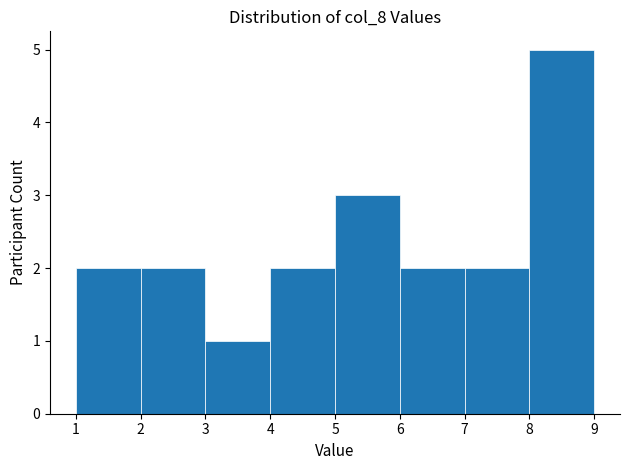

Over which range of the x-axis is the bar tallest?

8 to 9